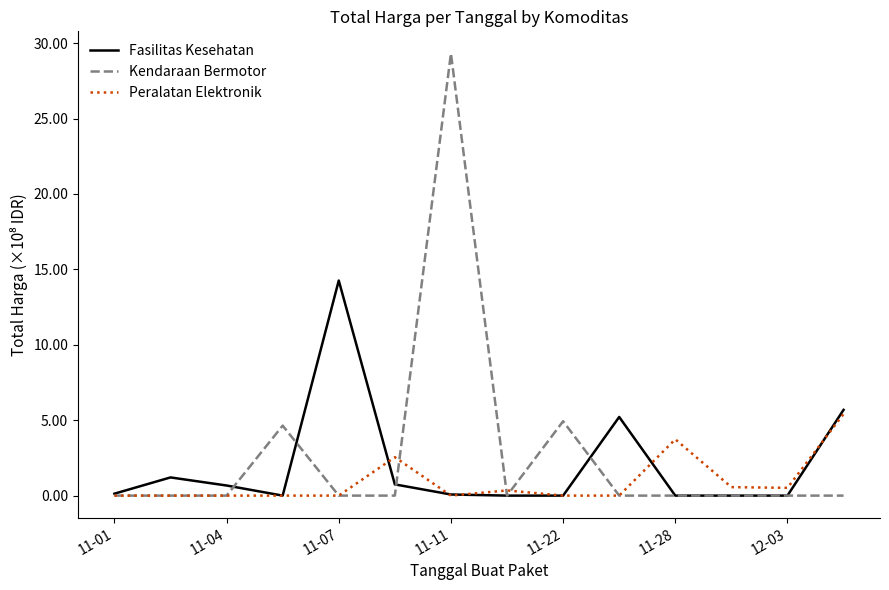

Which series has the largest range (max minus min)?

Kendaraan Bermotor